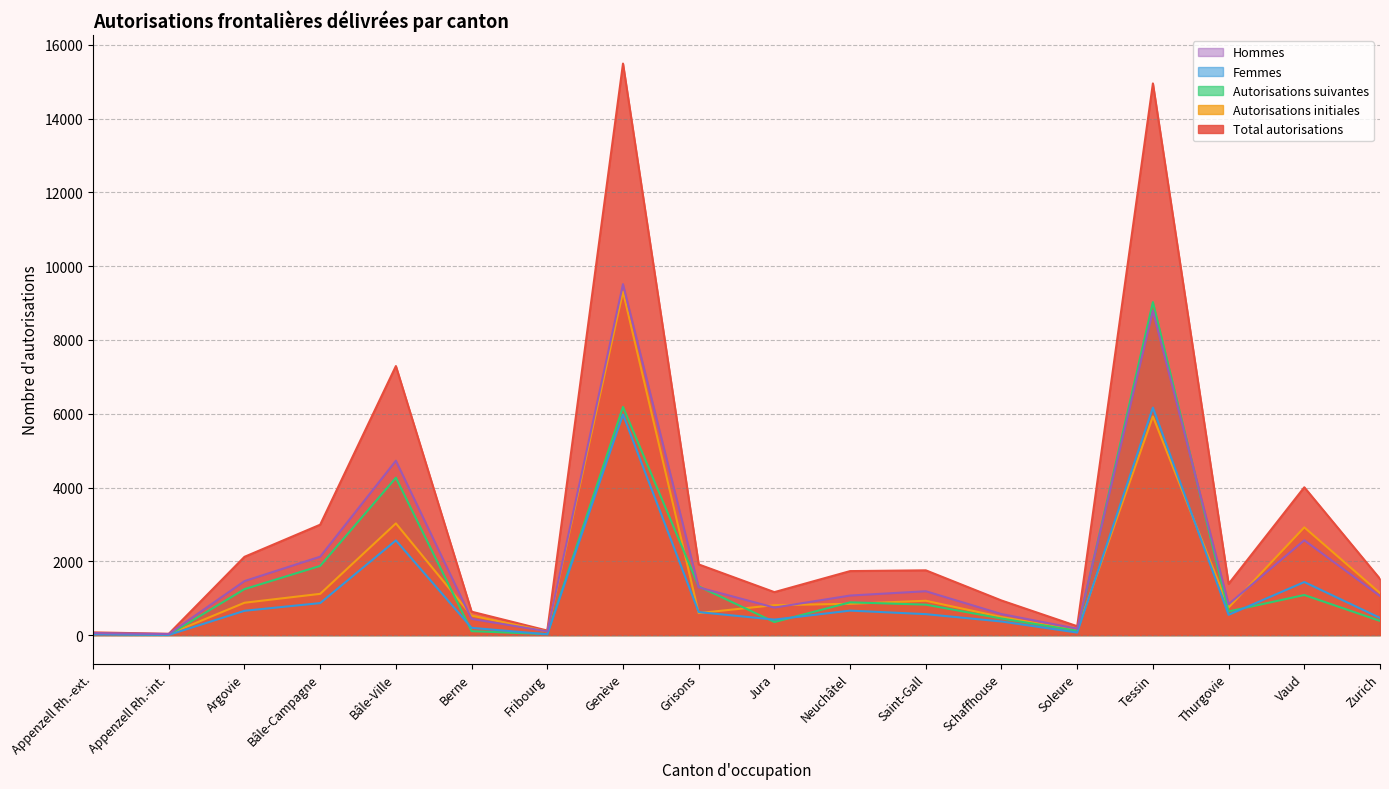

Reading left to right, transcribe all the data shown in this chart.

Total autorisations: Appenzell Rh.-ext.=73	Appenzell Rh.-int.=34	Argovie=2121	Bâle-Campagne=2992	Bâle-Ville=7292	Berne=634	Fribourg=122	Genève=15491	Grisons=1915	Jura=1164	Neuchâtel=1734	Saint-Gall=1755	Schaffhouse=937	Soleure=240	Tessin=14953	Thurgovie=1387	Vaud=4006	Zurich=1523
Autorisations initiales: Appenzell Rh.-ext.=39	Appenzell Rh.-int.=25	Argovie=876	Bâle-Campagne=1117	Bâle-Ville=3027	Berne=528	Fribourg=96	Genève=9306	Grisons=595	Jura=811	Neuchâtel=847	Saint-Gall=930	Schaffhouse=489	Soleure=124	Tessin=5927	Thurgovie=747	Vaud=2920	Zurich=1139
Autorisations suivantes: Appenzell Rh.-ext.=34	Appenzell Rh.-int.=9	Argovie=1245	Bâle-Campagne=1875	Bâle-Ville=4265	Berne=106	Fribourg=26	Genève=6185	Grisons=1320	Jura=353	Neuchâtel=887	Saint-Gall=825	Schaffhouse=448	Soleure=116	Tessin=9026	Thurgovie=640	Vaud=1086	Zurich=384
Femmes: Appenzell Rh.-ext.=19	Appenzell Rh.-int.=5	Argovie=658	Bâle-Campagne=867	Bâle-Ville=2566	Berne=196	Fribourg=21	Genève=5979	Grisons=623	Jura=419	Neuchâtel=663	Saint-Gall=567	Schaffhouse=368	Soleure=68	Tessin=6165	Thurgovie=549	Vaud=1437	Zurich=465
Hommes: Appenzell Rh.-ext.=54	Appenzell Rh.-int.=29	Argovie=1463	Bâle-Campagne=2125	Bâle-Ville=4726	Berne=438	Fribourg=101	Genève=9512	Grisons=1292	Jura=745	Neuchâtel=1071	Saint-Gall=1188	Schaffhouse=569	Soleure=172	Tessin=8788	Thurgovie=838	Vaud=2569	Zurich=1058